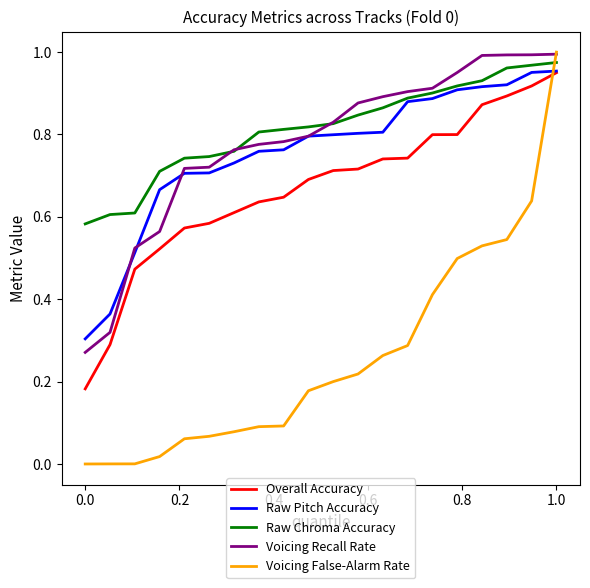

True or false: Raw Chroma Accuracy and Voicing False-Alarm Rate cross at least once.

True